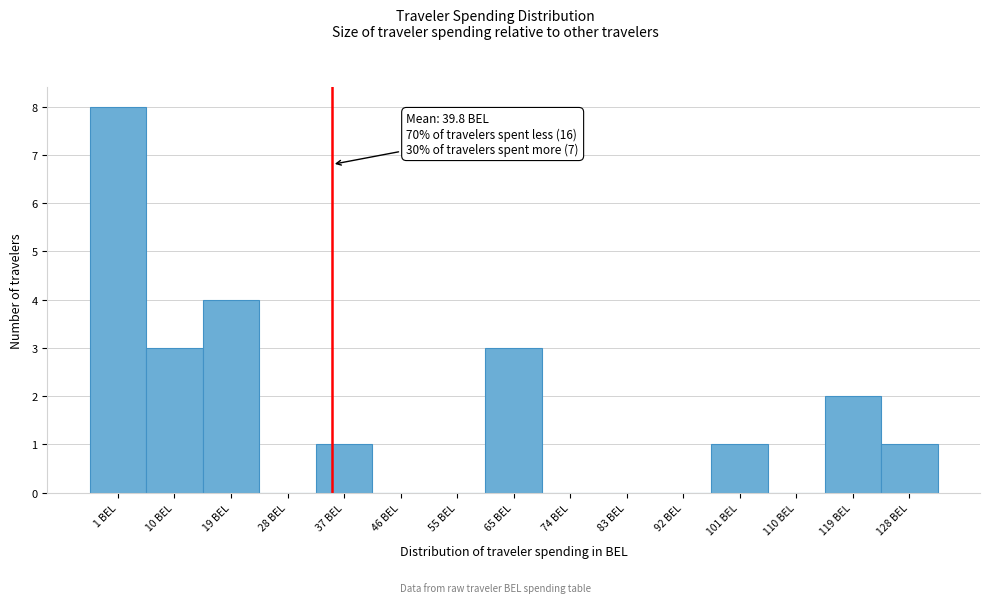

Reading left to right, transcribe all the data shown in this chart.

1 BEL=8	10 BEL=3	19 BEL=4	28 BEL=0	37 BEL=1	46 BEL=0	55 BEL=0	65 BEL=3	74 BEL=0	83 BEL=0	92 BEL=0	101 BEL=1	110 BEL=0	119 BEL=2	128 BEL=1